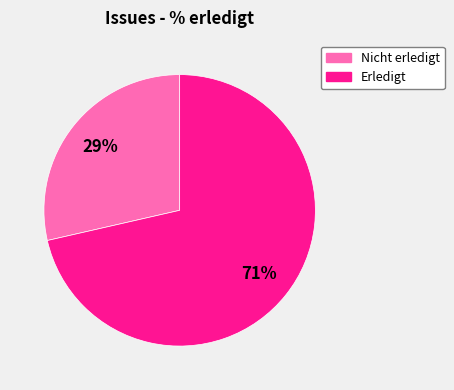

Is there a majority slice in this chart?

Yes